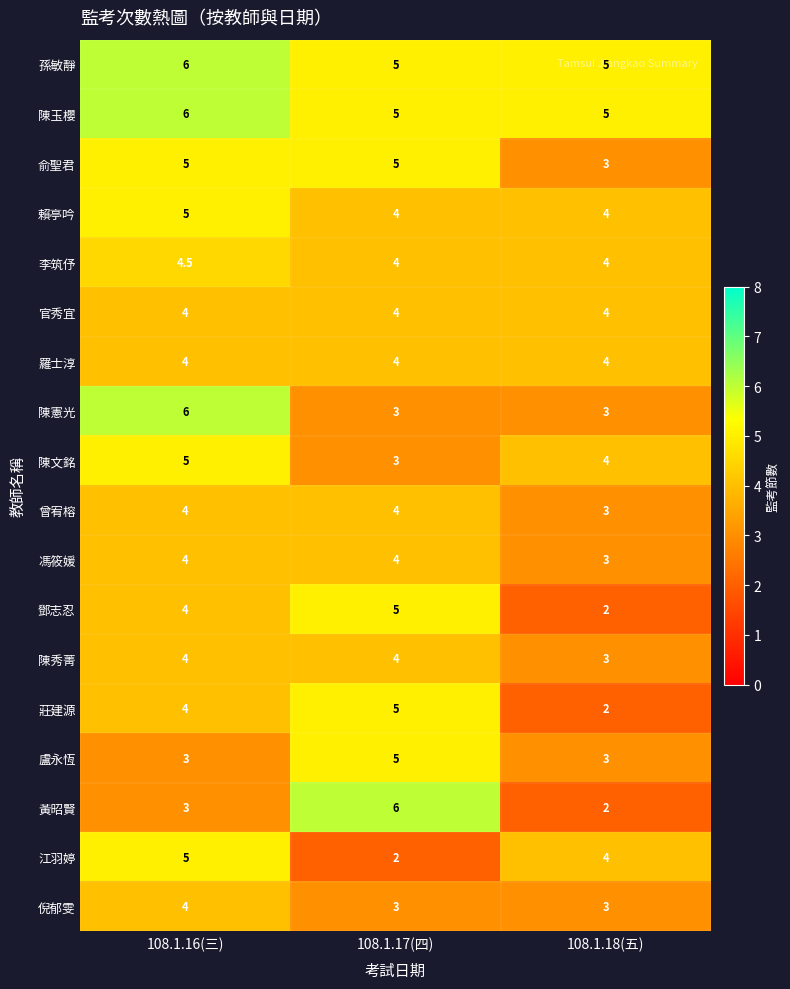

What is the maximum value for 陳秀菁?

4.0